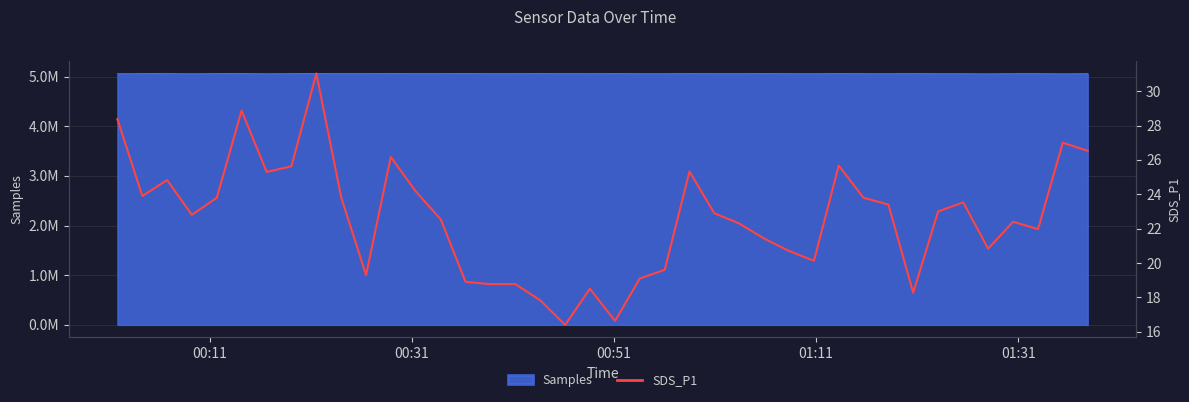

Does the chart display data point markers on the line(s)?

No